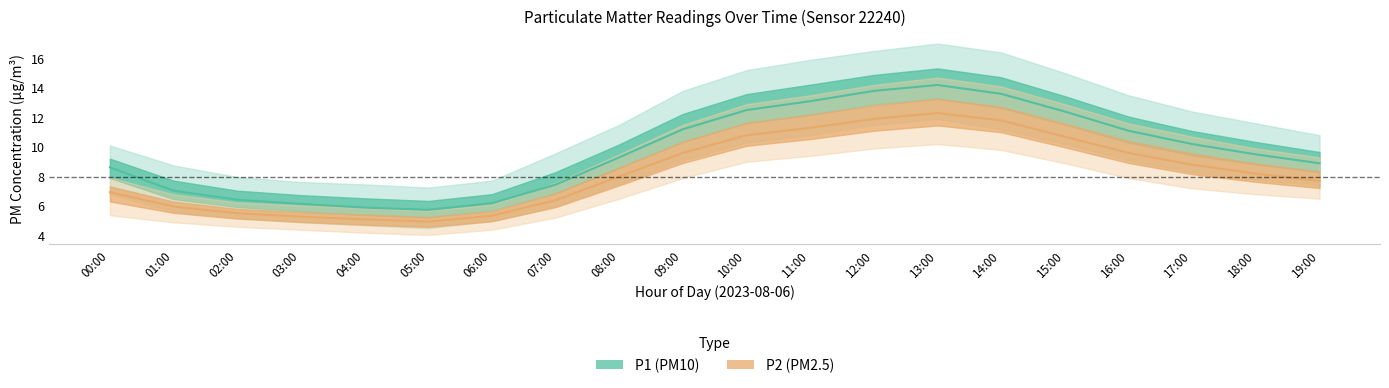

Where is P1_lower nearest to the value 8?

18:00